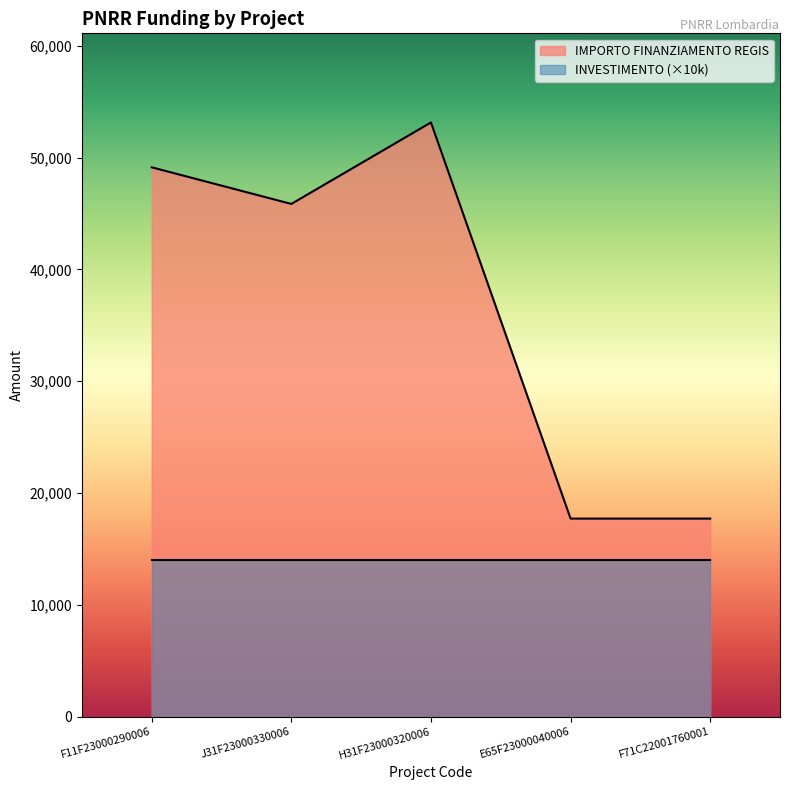

Does the chart have visible grid lines?

No